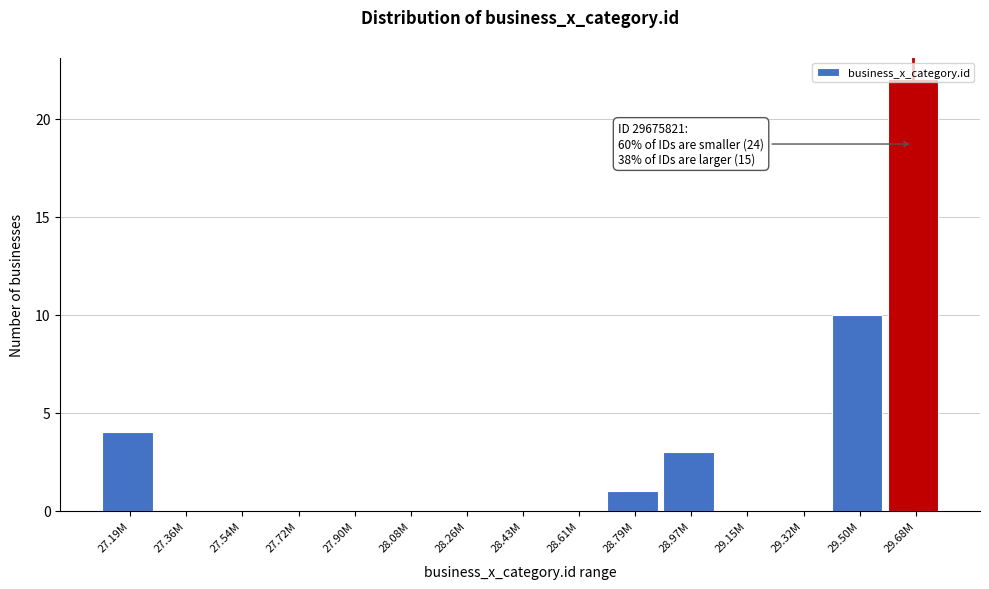

True or false: the data shows 0 at 27.54M.

True